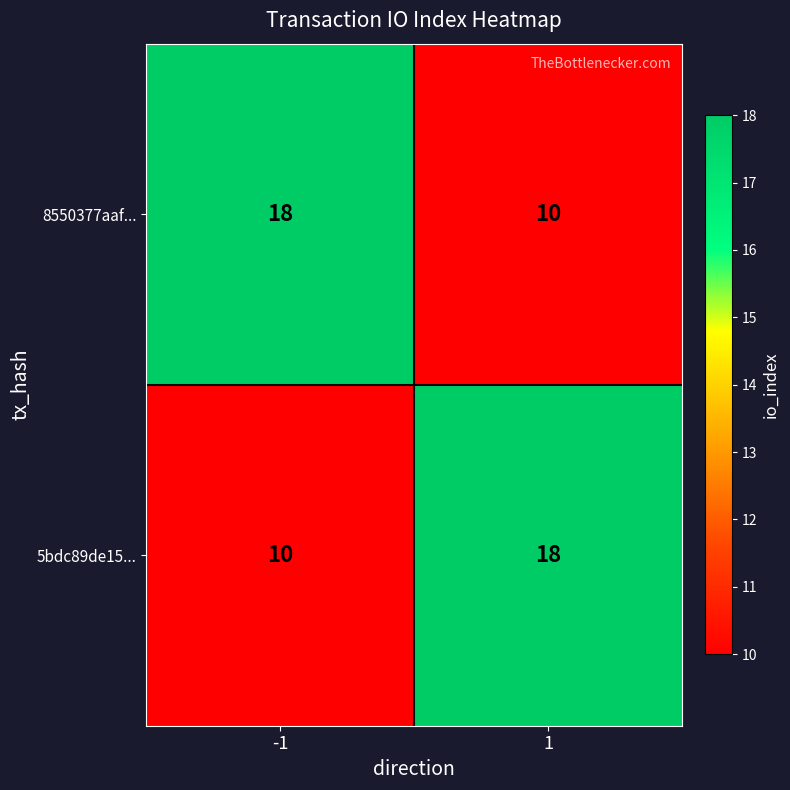

List the labels in order of 5bdc89de15... value, largest first.

1, -1